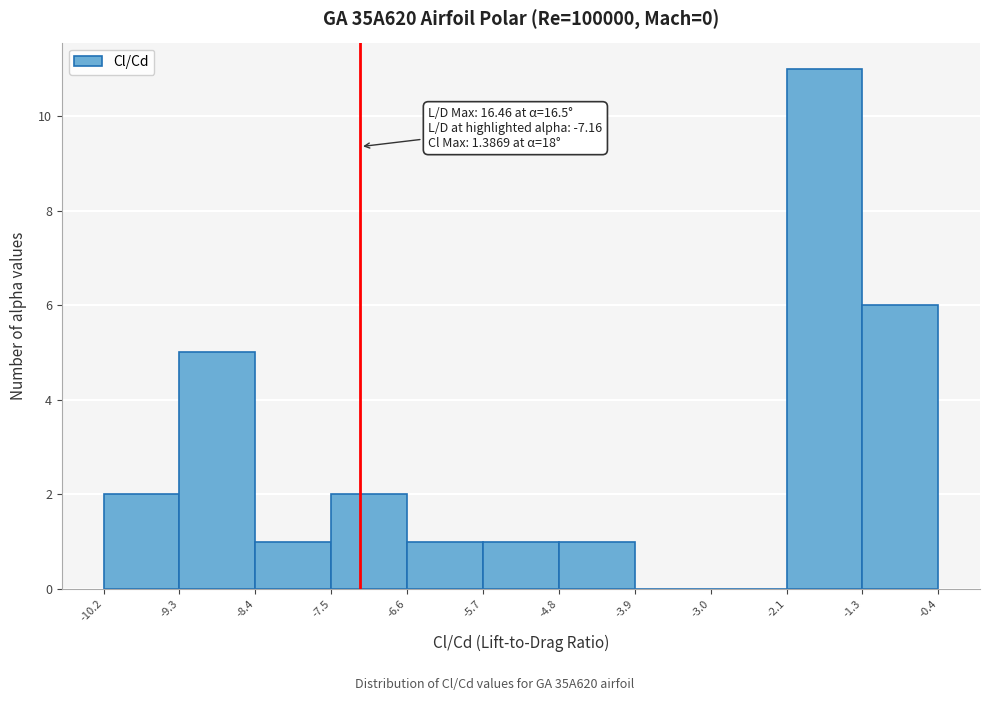

Which range on the x-axis has the tallest bar?

-2.1 to -1.3